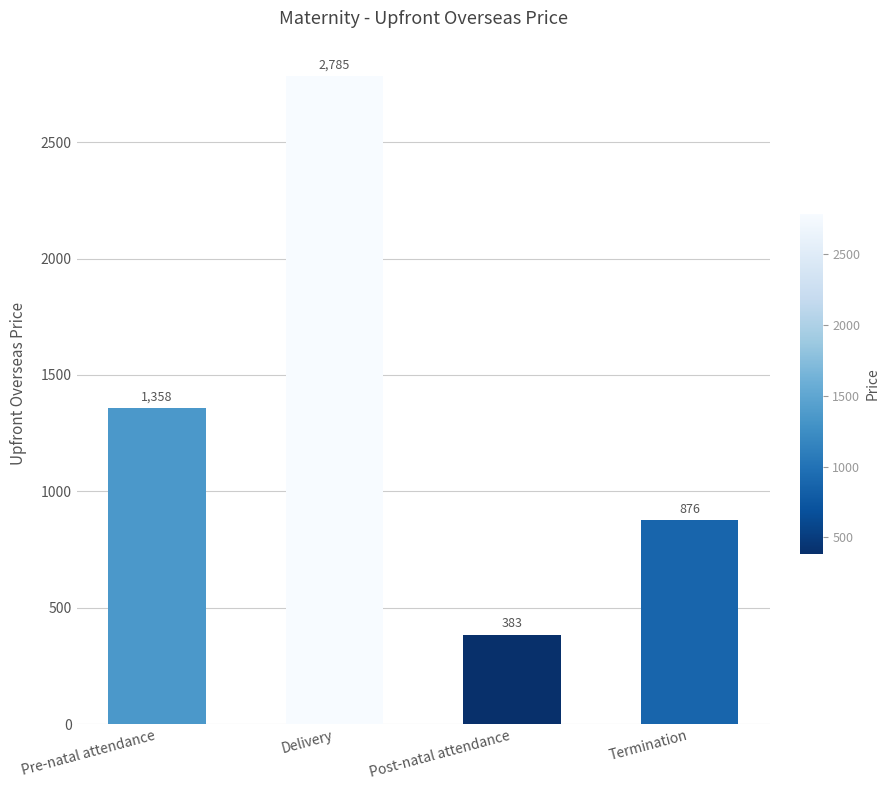

Read the value at Post-natal attendance.

382.9